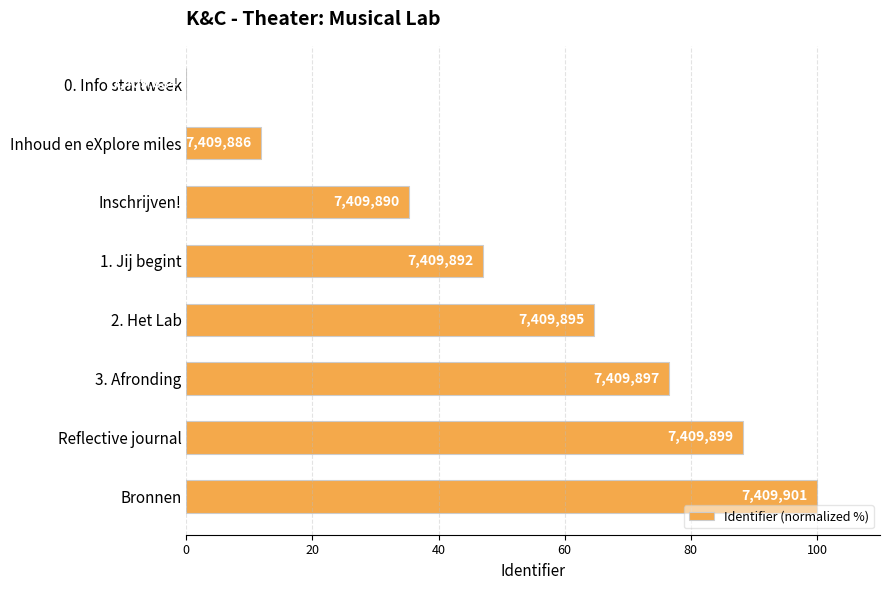

Are the bars horizontal?

Yes